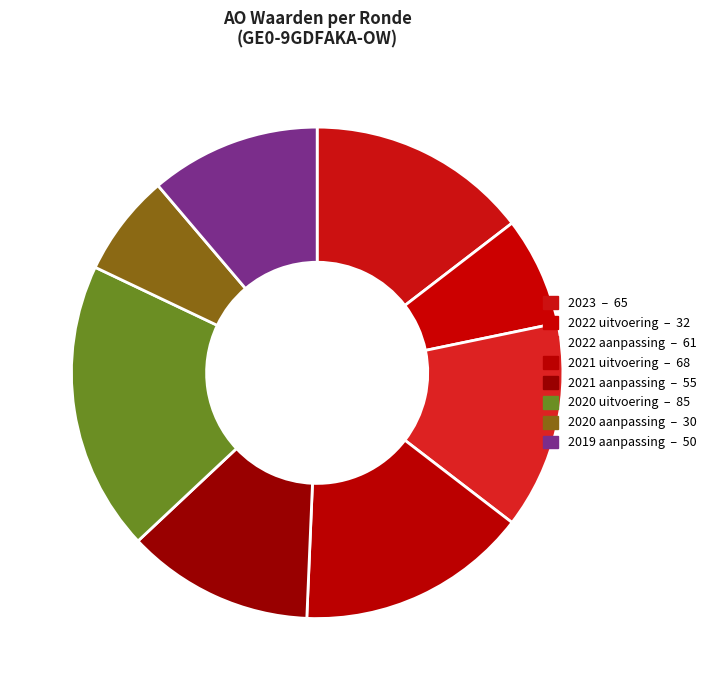

To the nearest percent, what is the difference between the largest and smallest slice percentages?

12%